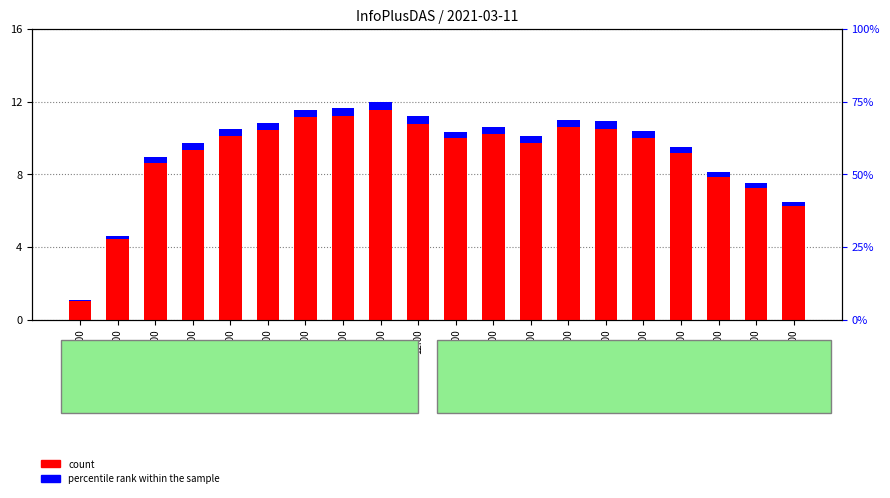

Rank the series by their average value, from lowest to highest.

percentile rank within the sample, count